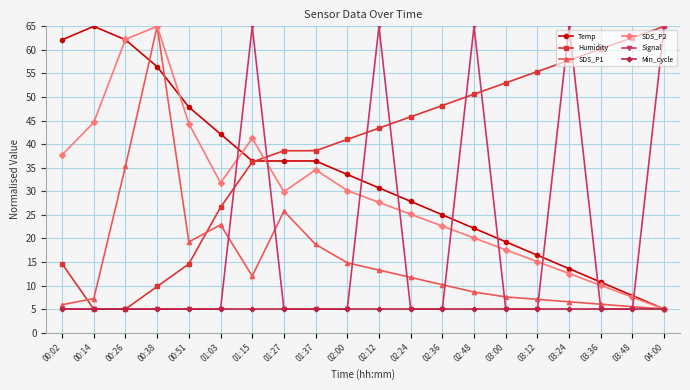

How many distinct data groups are displayed?

6